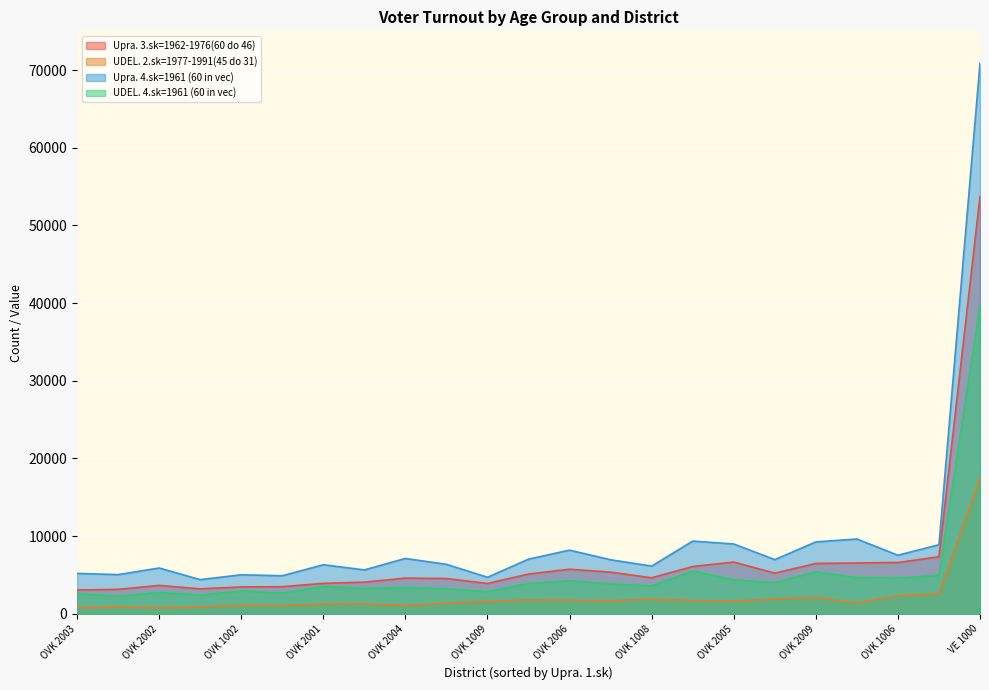

At how many categories does at least one series exceed 4122?

23